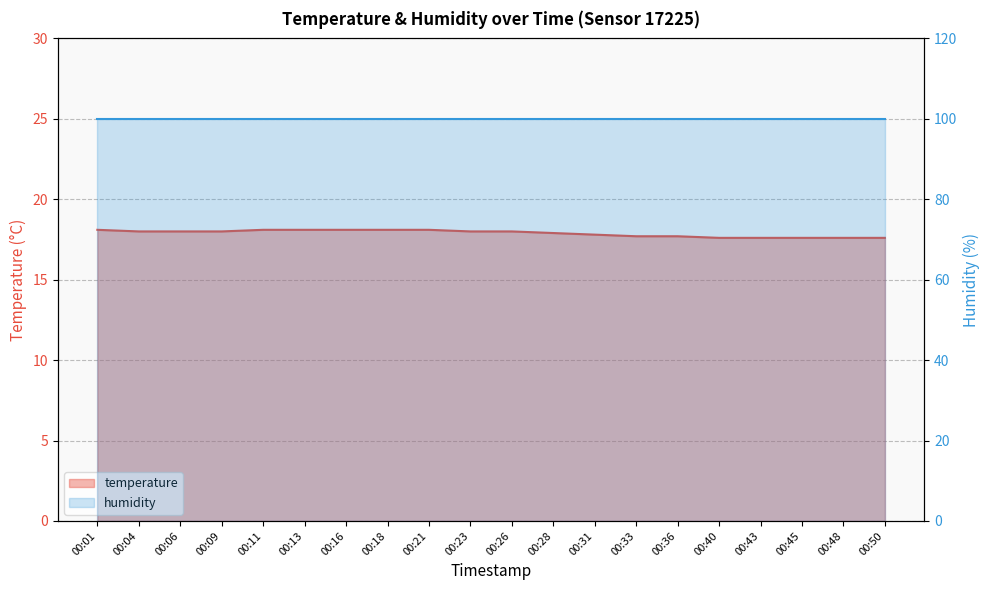

What is the difference between the second highest and second lowest values?

0.5